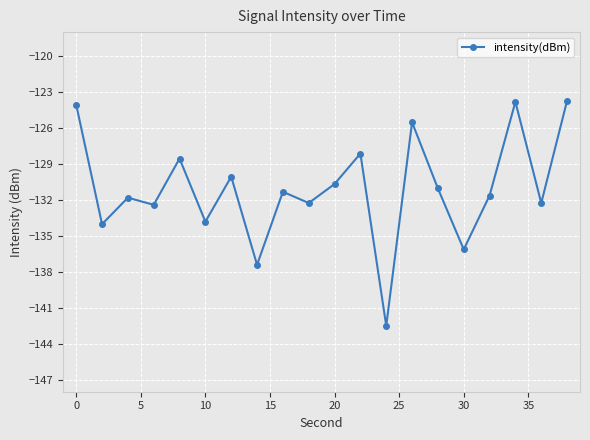

What is the value of the 7th point from the left?

-130.1